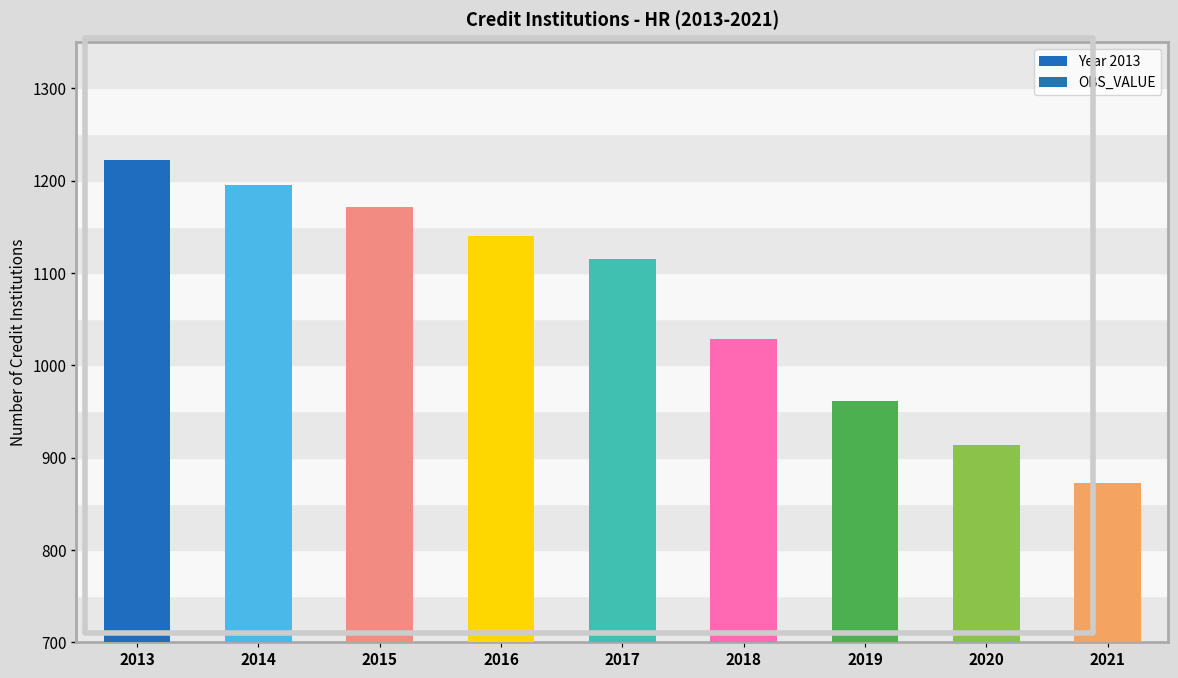

The chart shows a value of 543 at 2015. True or false?

False